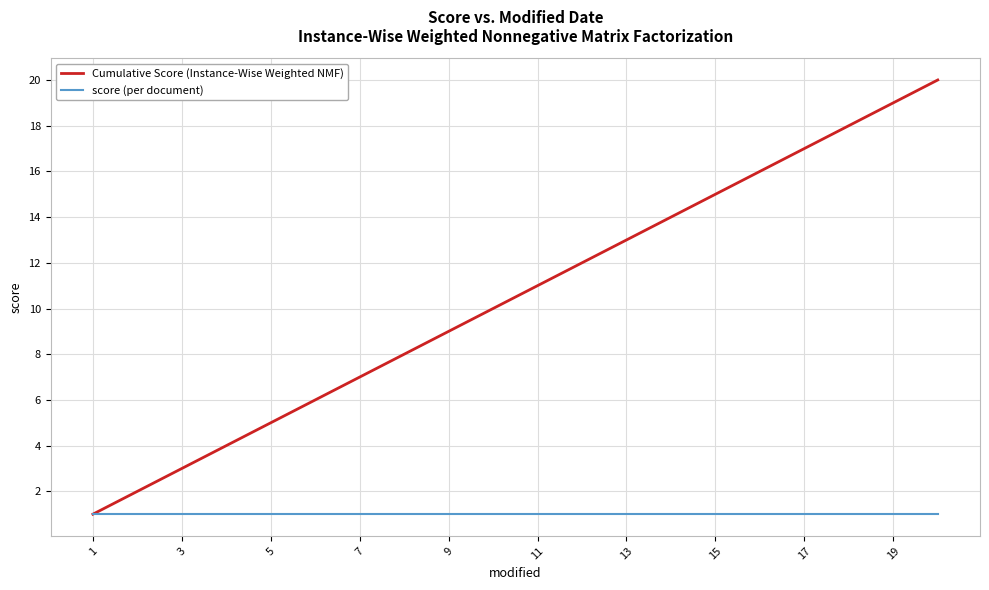

What is the greatest value displayed?

20